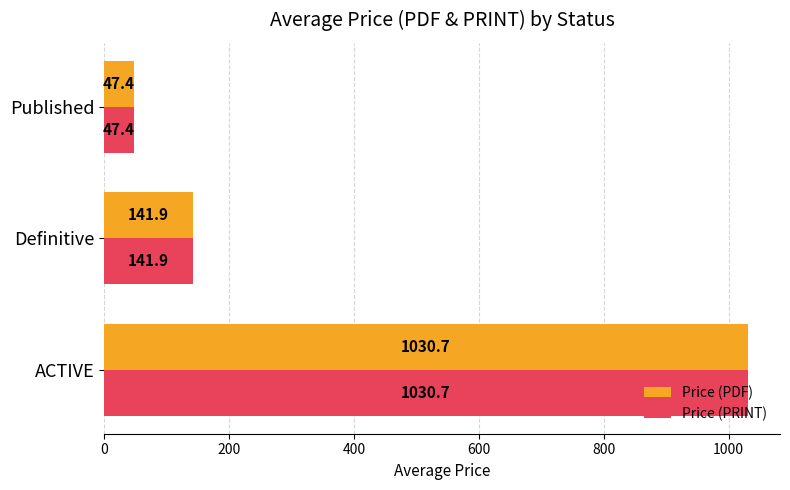

What is the difference between the maximum and minimum values in the Price (PDF) series?

983.3